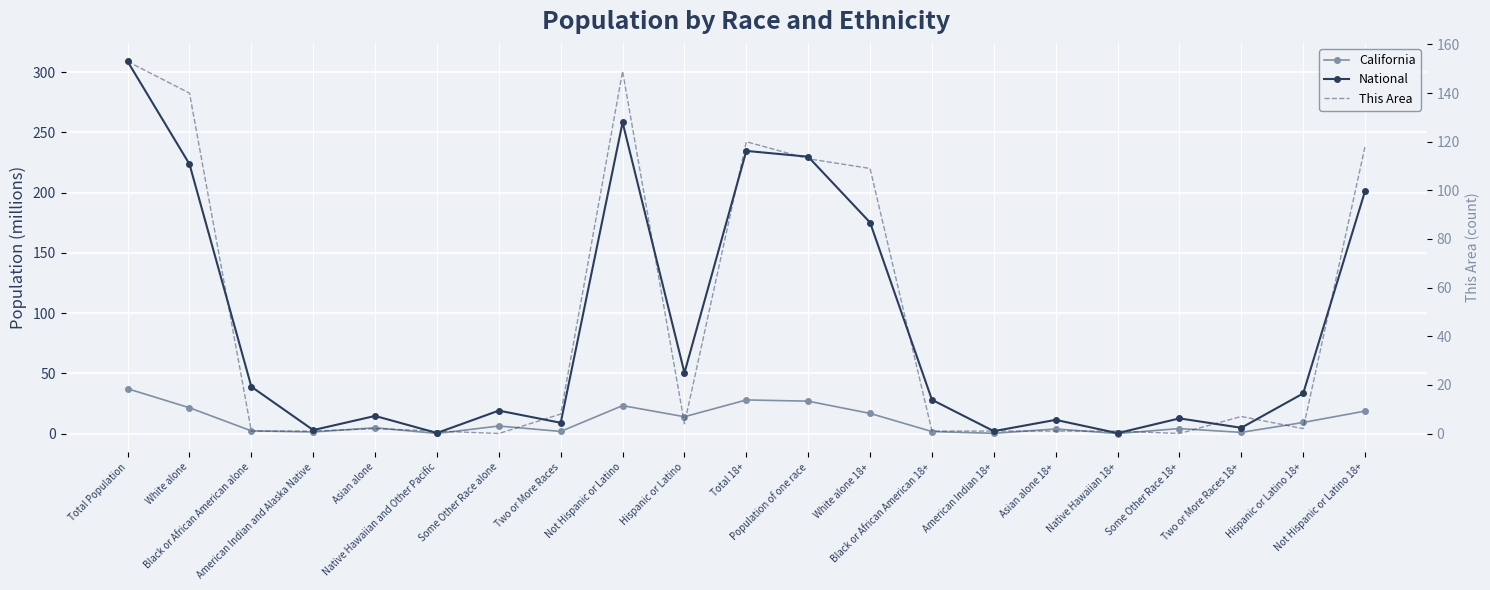

Which label corresponds to the largest value in the chart?

Total Population